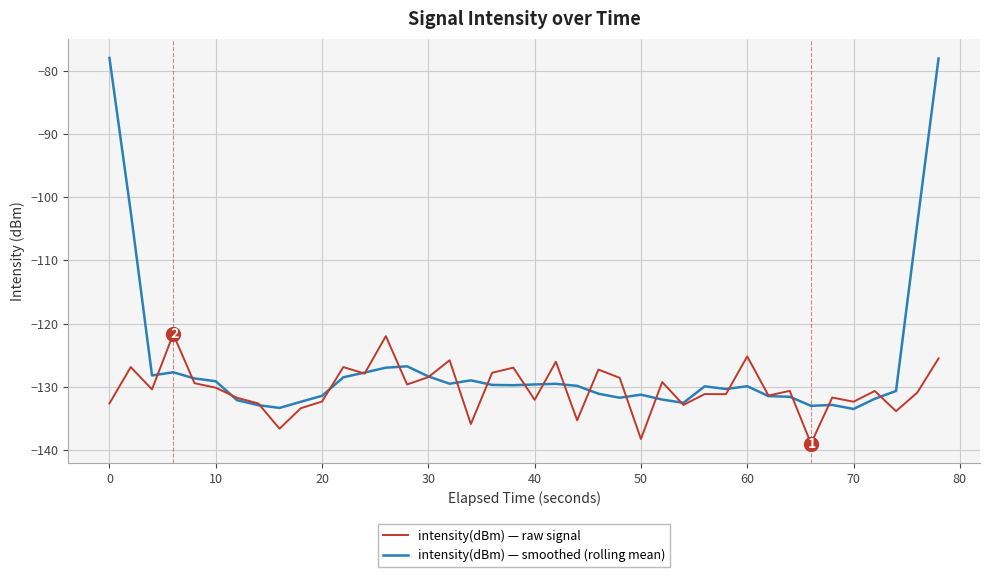

What are all the series names shown in the legend?

intensity(dBm) — raw signal, intensity(dBm) — smoothed (rolling mean)